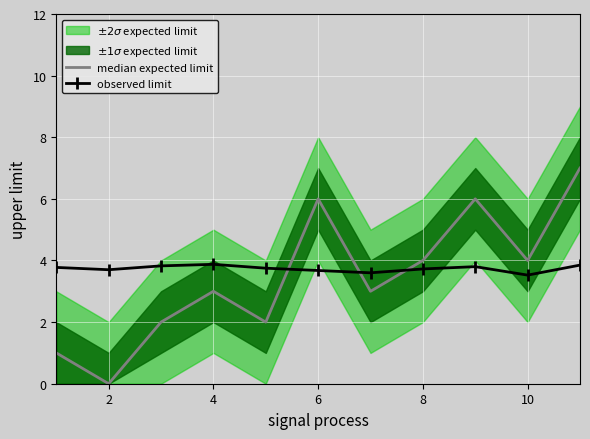

The observed limit series shows 3.9 at 4. True or false?

True